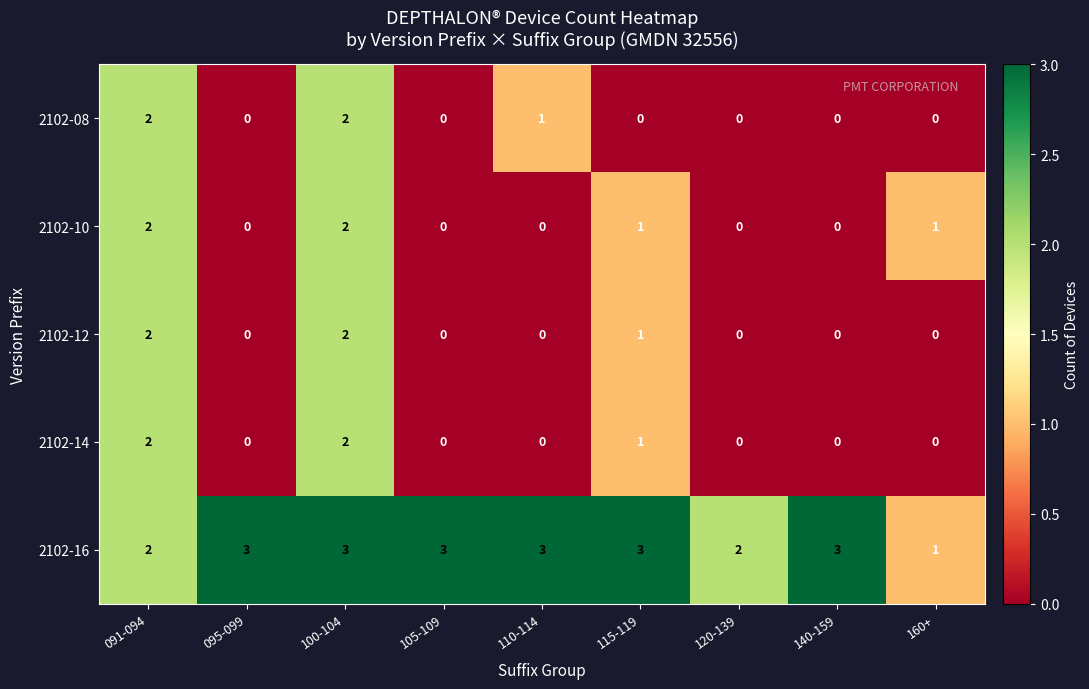

What is the highest value of the 2102-16 series?

3